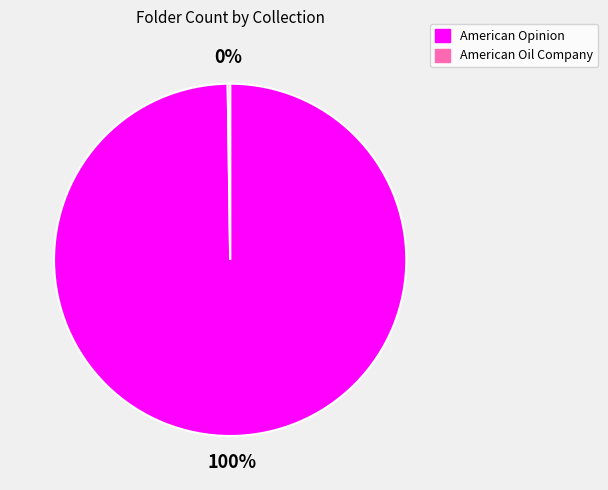

To the nearest percent, what portion does American Opinion represent?

100%